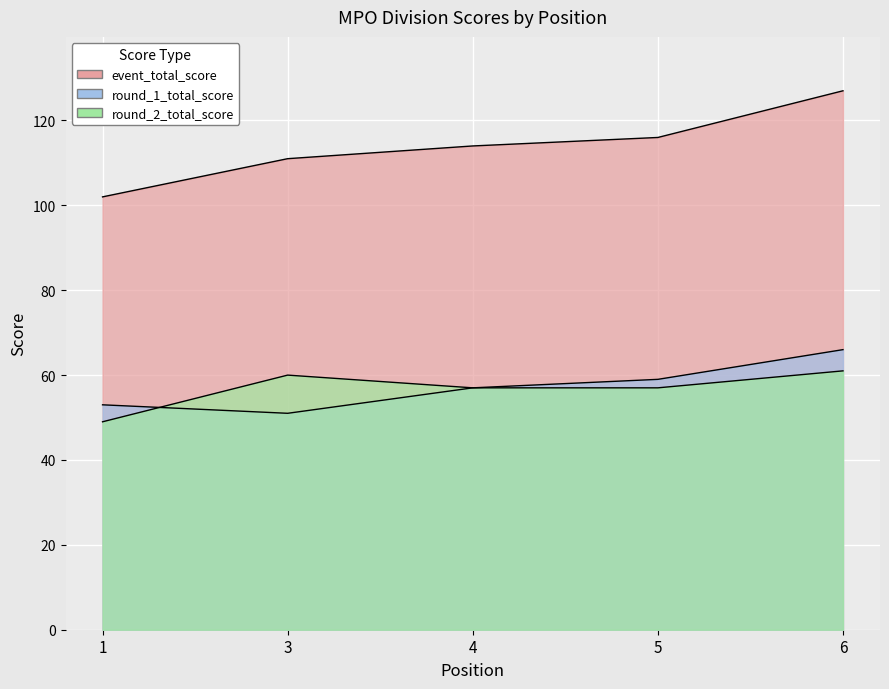

Count the number of categories in the chart.

5